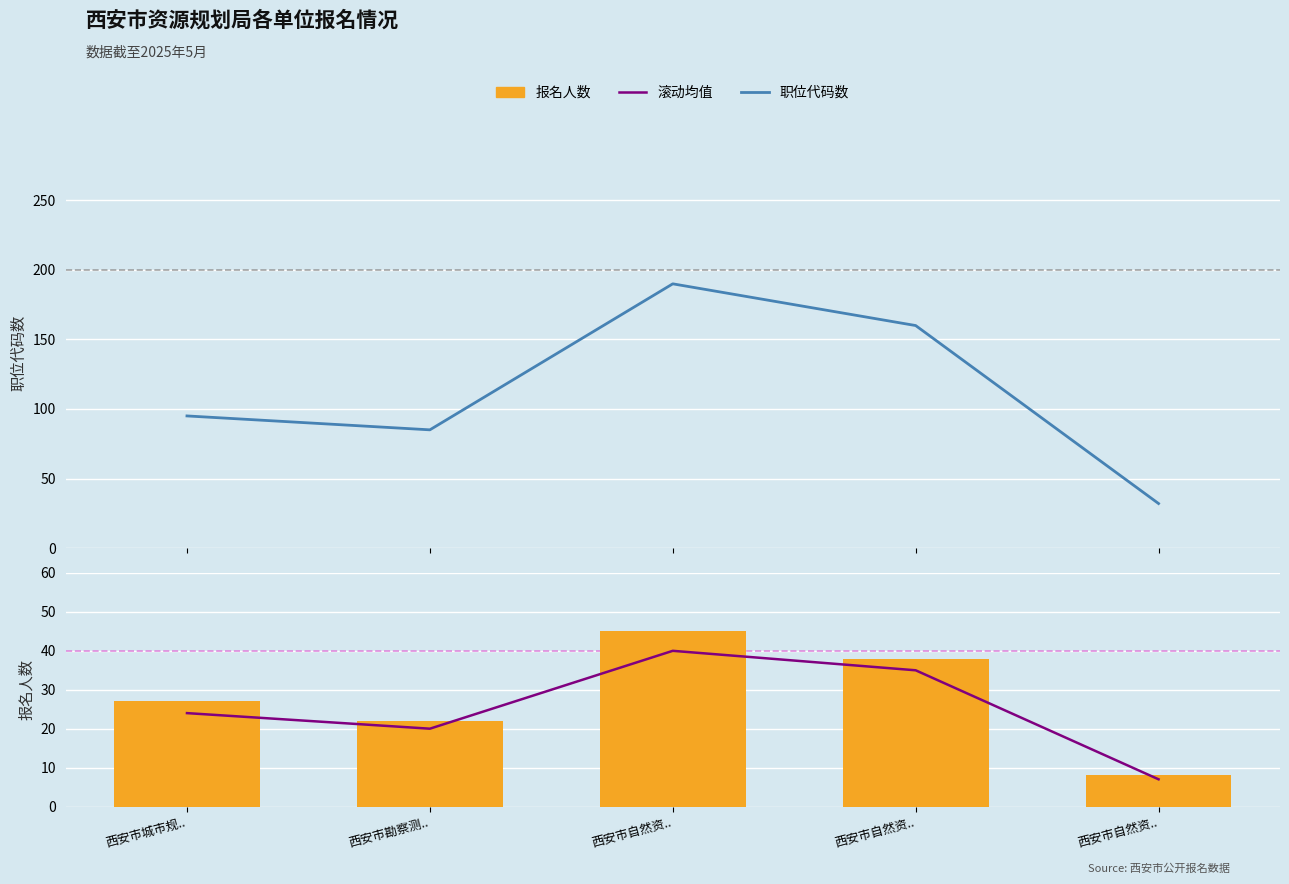

Which series has the largest range (max minus min)?

职位代码数